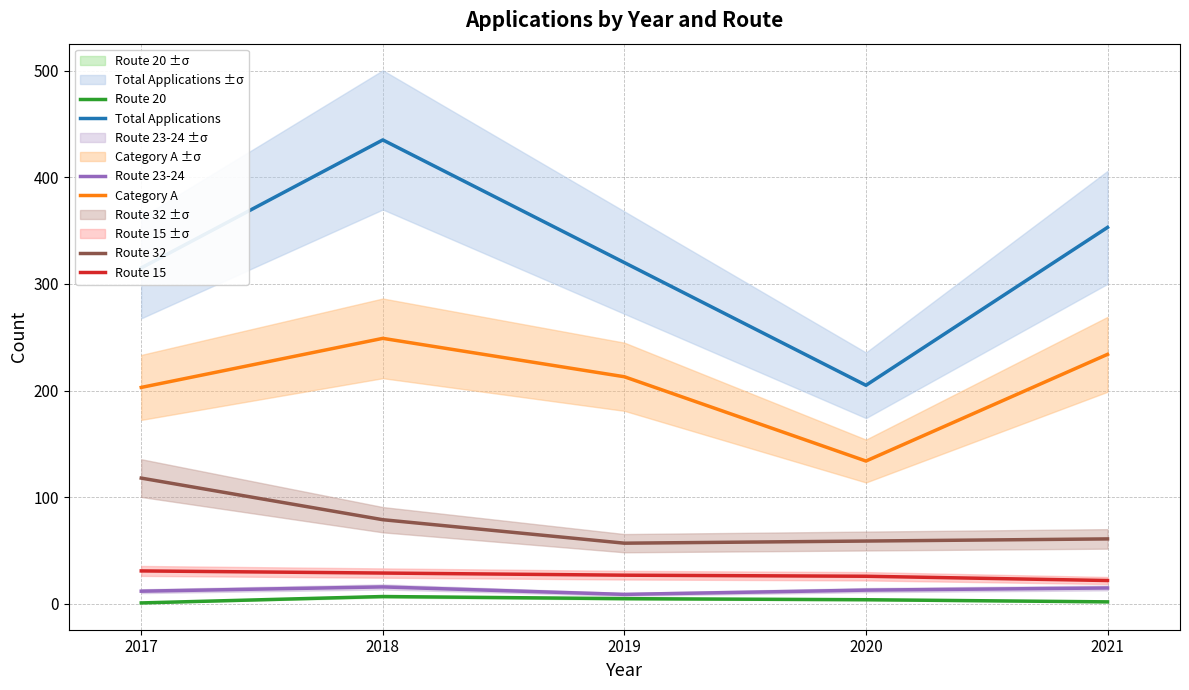

Rank the series by their maximum value, from highest to lowest.

Total Applications, Category A, Route 32, Route 15, Route 23-24, Route 20